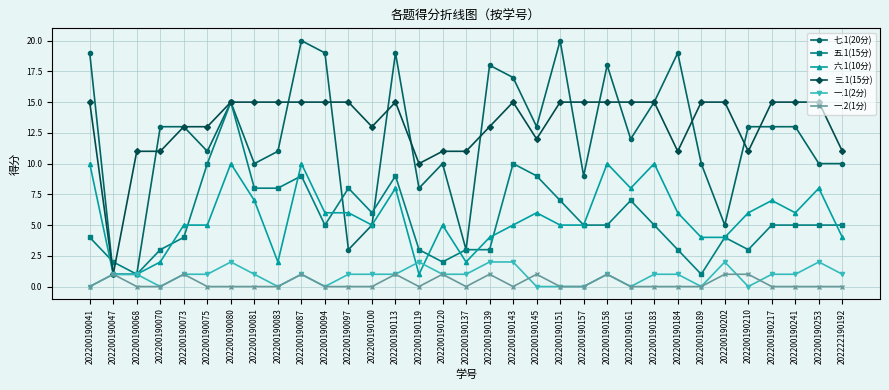

The 一.2(1分) series shows 1 at 202200190202. True or false?

True